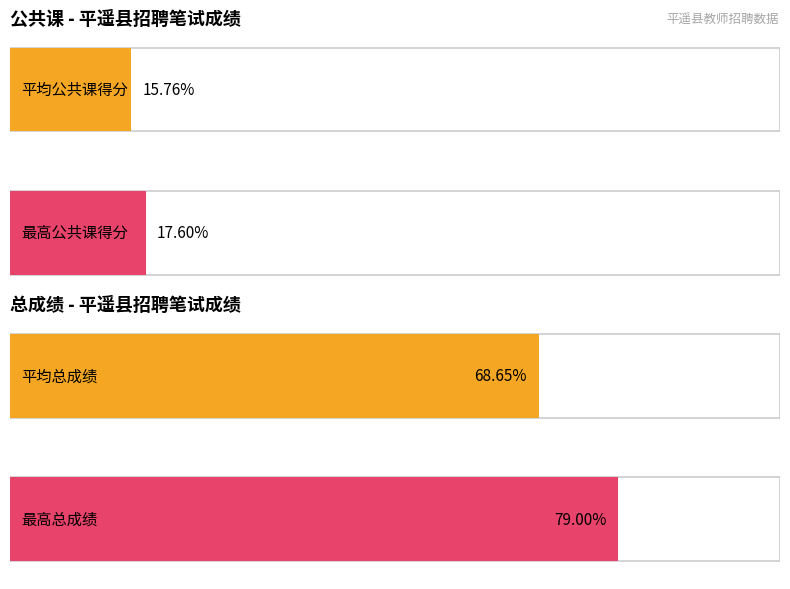

Are the bars grouped side by side (vs. stacked)?

Yes